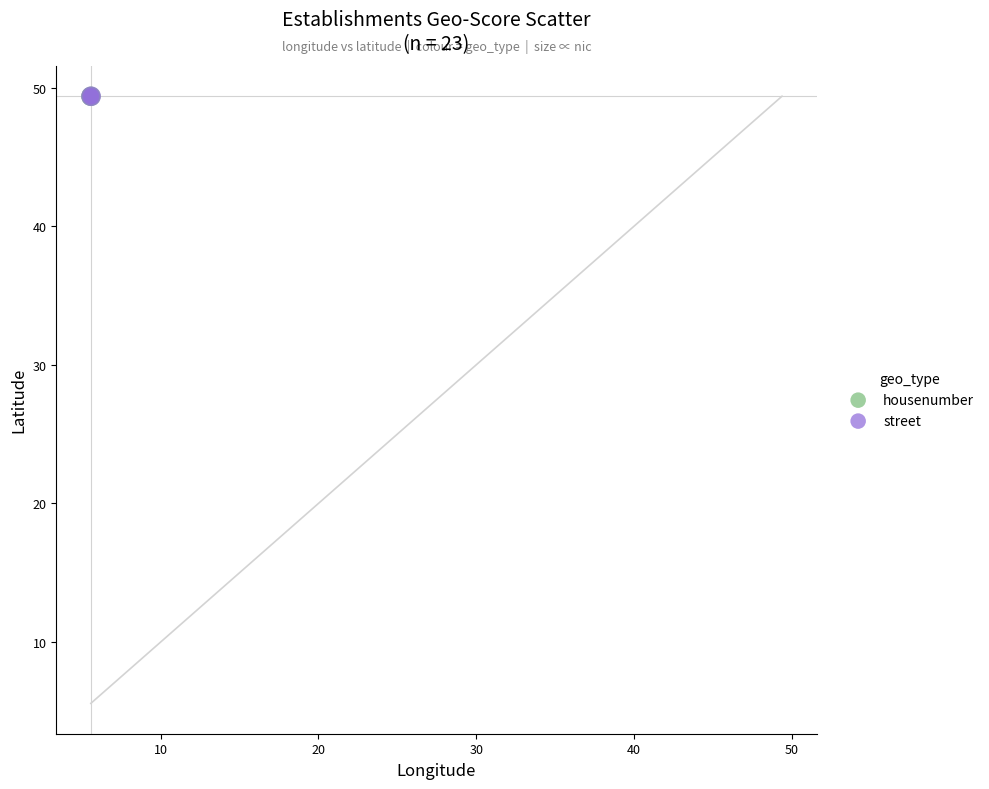

What are all the series names shown in the legend?

housenumber, street